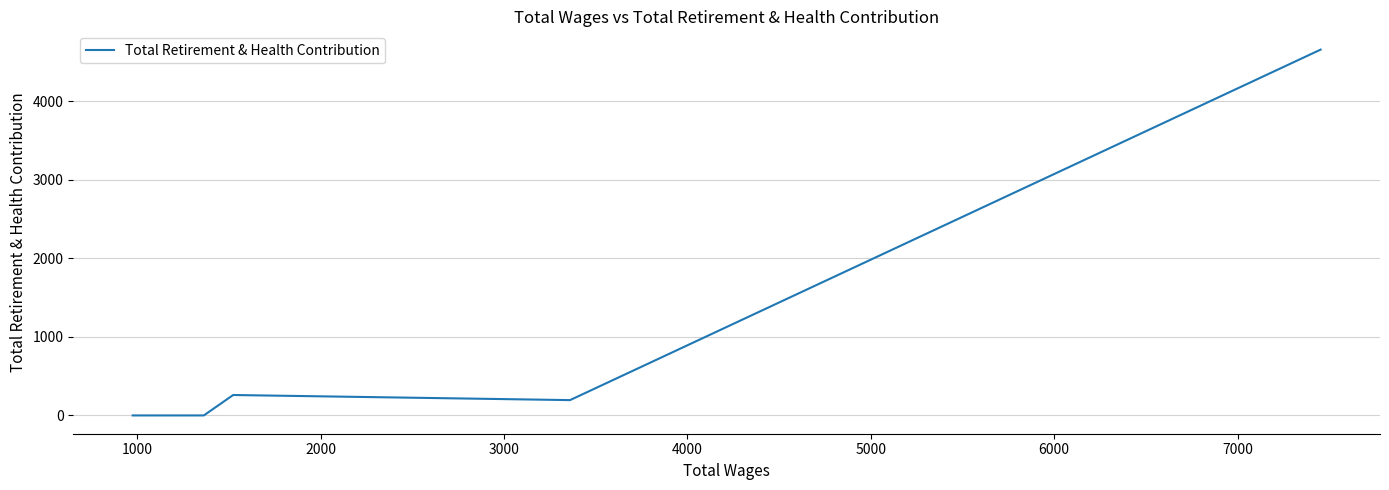

What is the sum of all values?

5111